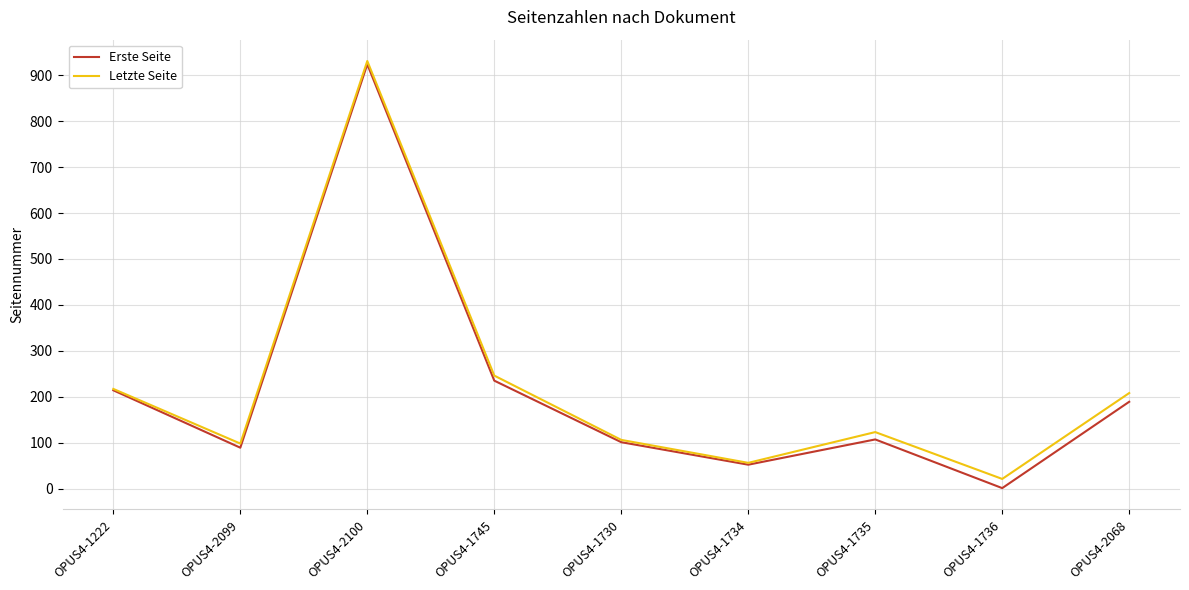

The Erste Seite series shows 235 at OPUS4-1745. True or false?

True